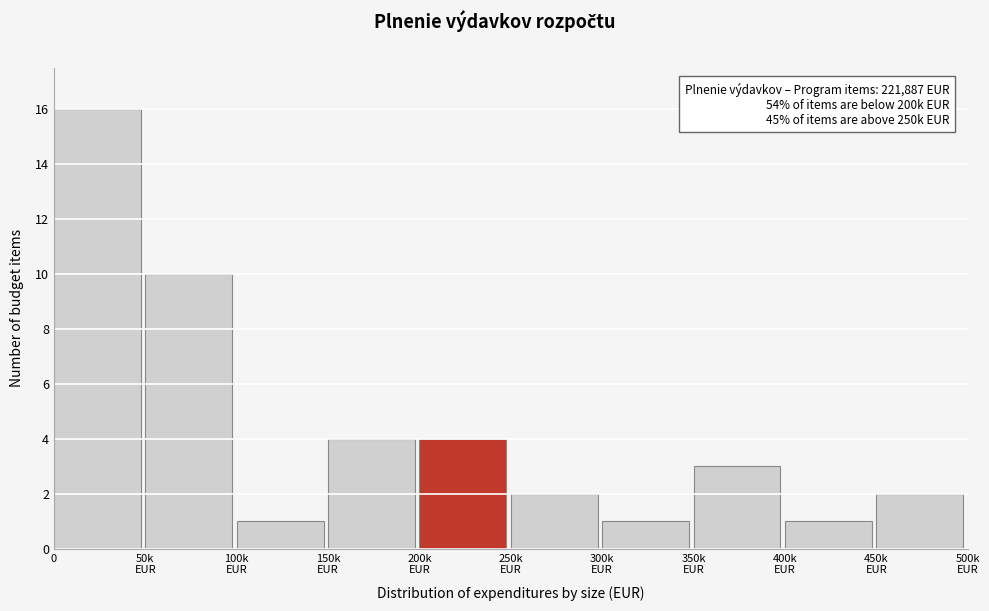

Reading right to left, extract all data points from this chart.

2	1	3	1	2	4	4	1	10	16